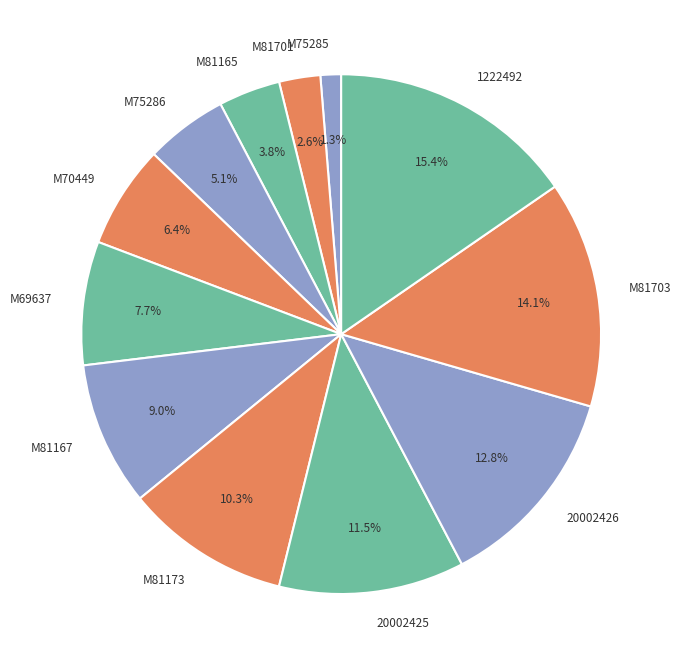

Rank the categories by value from highest to lowest.

1222492, M81703, 20002426, 20002425, M81173, M81167, M69637, M70449, M75286, M81165, M81701, M75285